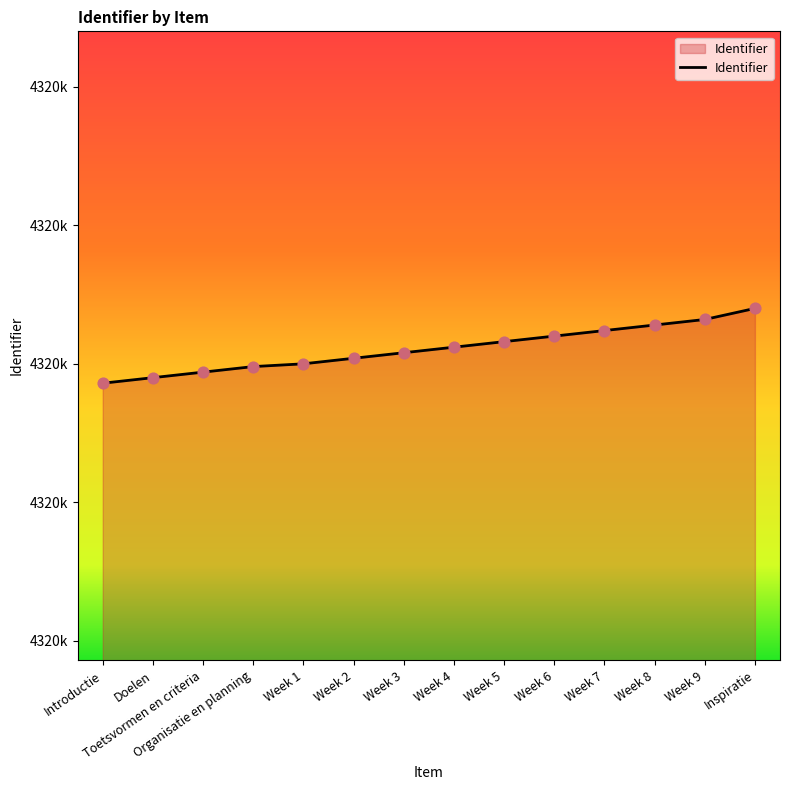

What is the change in value from Doelen to Week 6?

+15